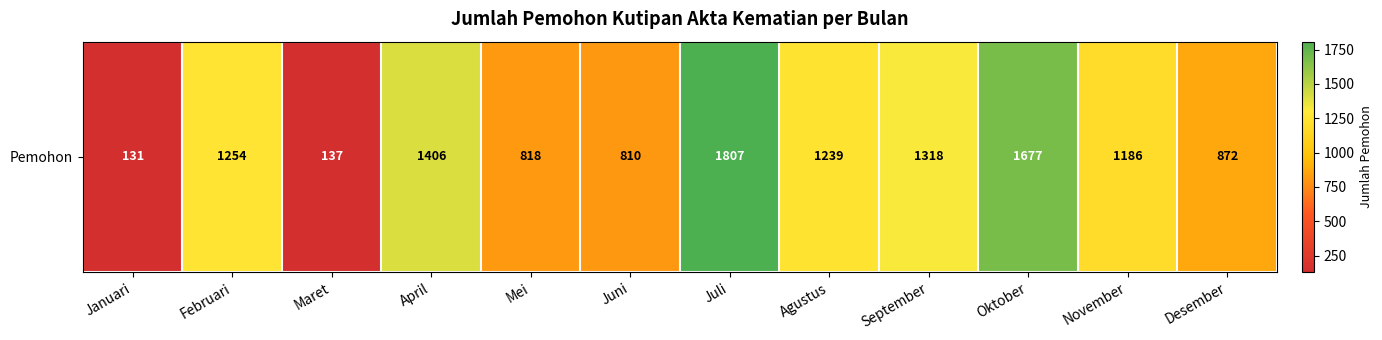

Is it true that the value at April is 306?

False